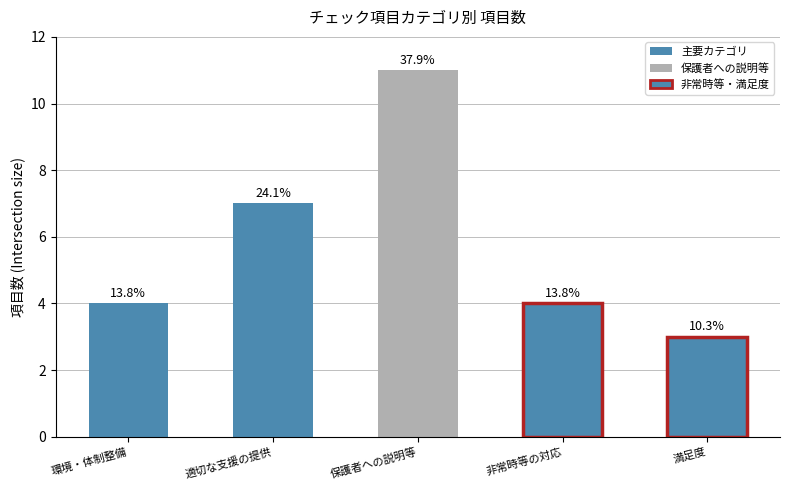

Reading left to right, what are all the values shown in this chart?

4	7	11	4	3